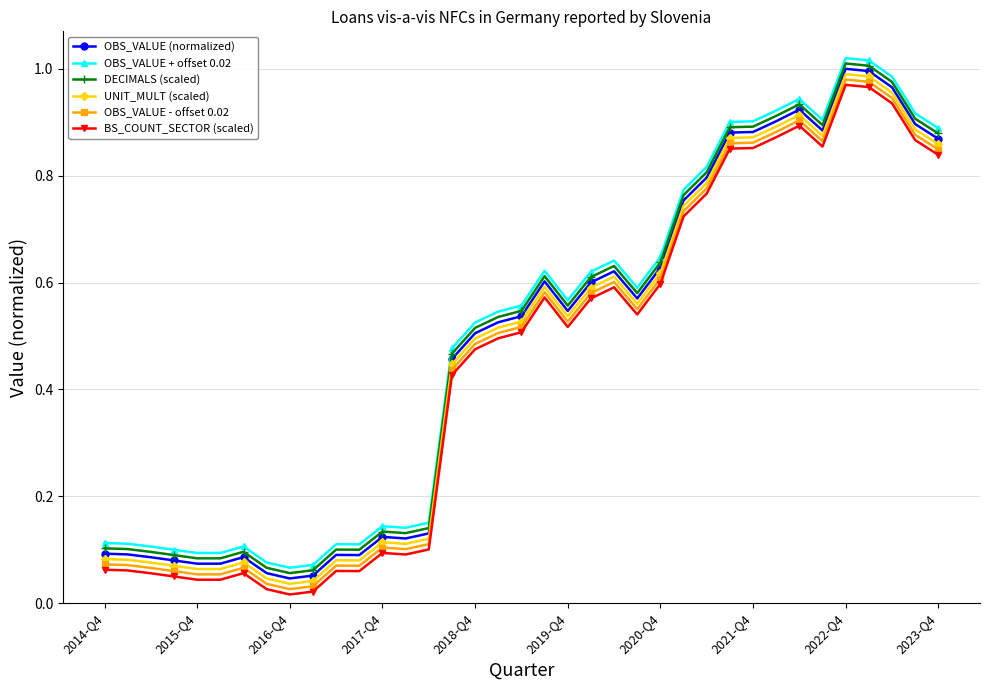

Does the chart display data point markers on the line(s)?

Yes